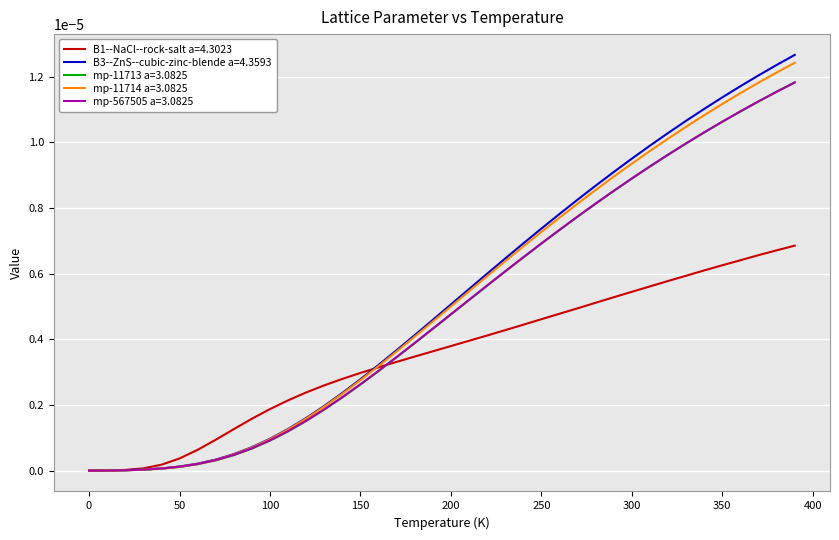

Which series has the widest spread of values?

B3--ZnS--cubic-zinc-blende a=4.3593